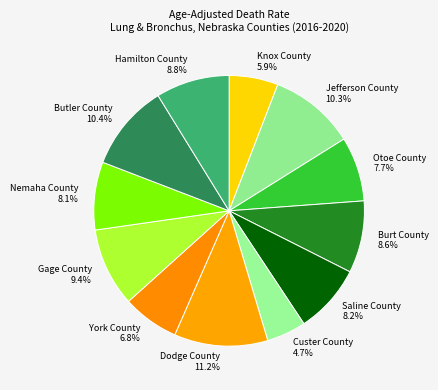

What is the ratio of the value at Gage County 9.4% to the value at Hamilton County 8.8%?

1.1